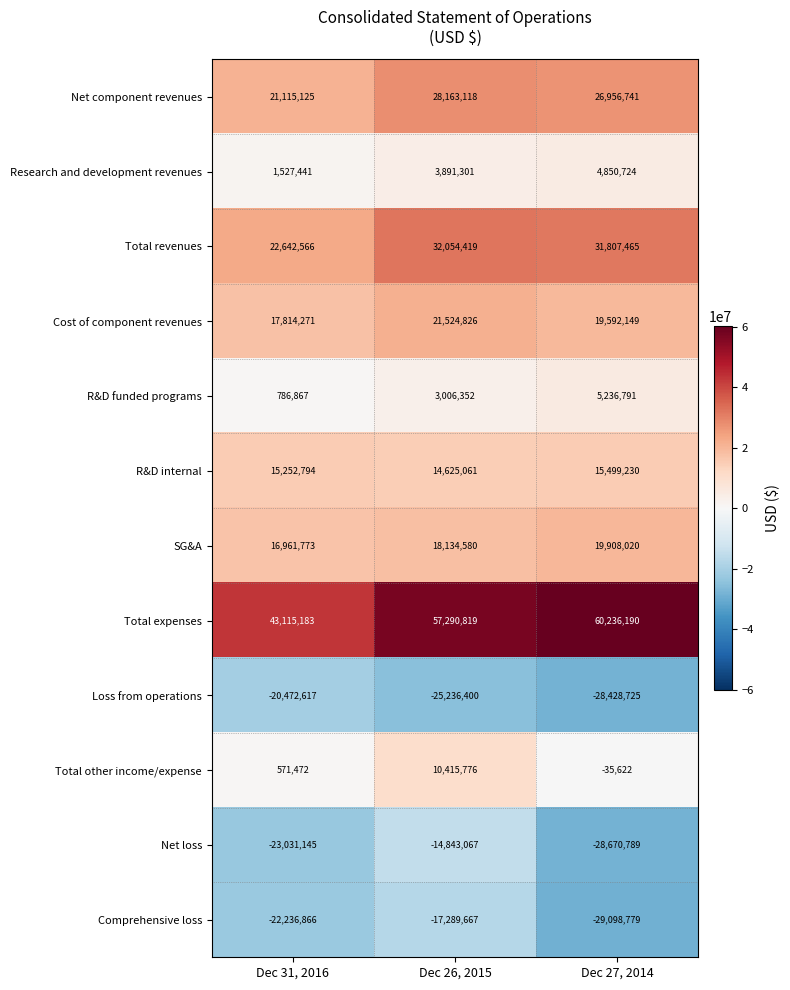

List the series in order of their peak value, lowest first.

Loss from operations, Comprehensive loss, Net loss, Research and development revenues, R&D funded programs, Total other income/expense, R&D internal, SG&A, Cost of component revenues, Net component revenues, Total revenues, Total expenses